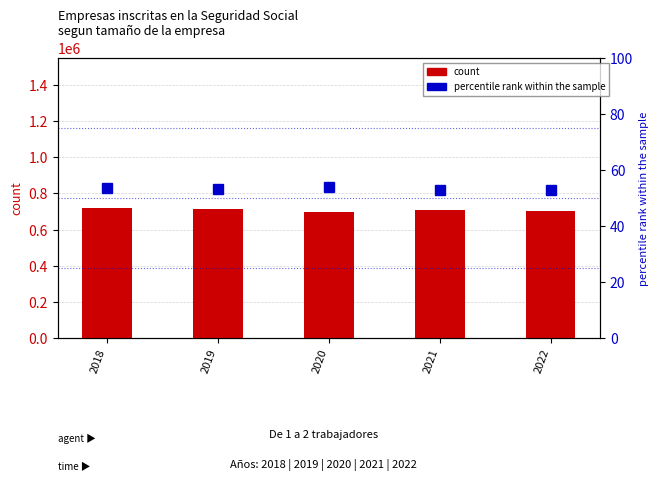

What is the difference between the highest and lowest values at 2019?

714230.7